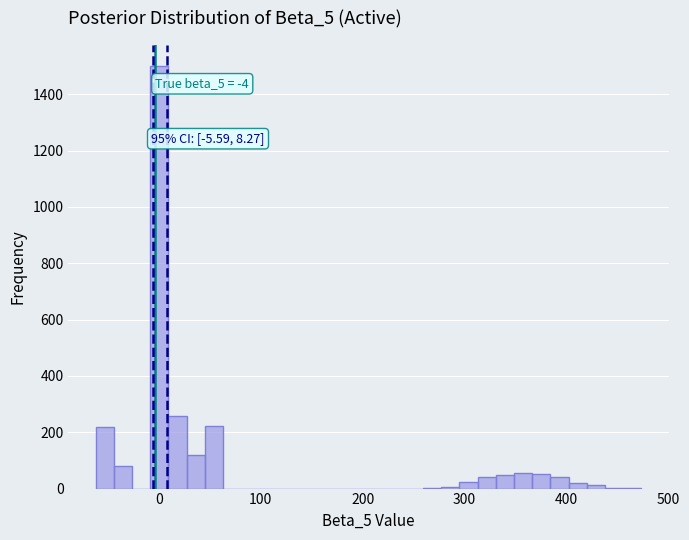

Around what value on the x-axis is the tallest bar? Give the approximate position of its centre, as read against the axis.

0